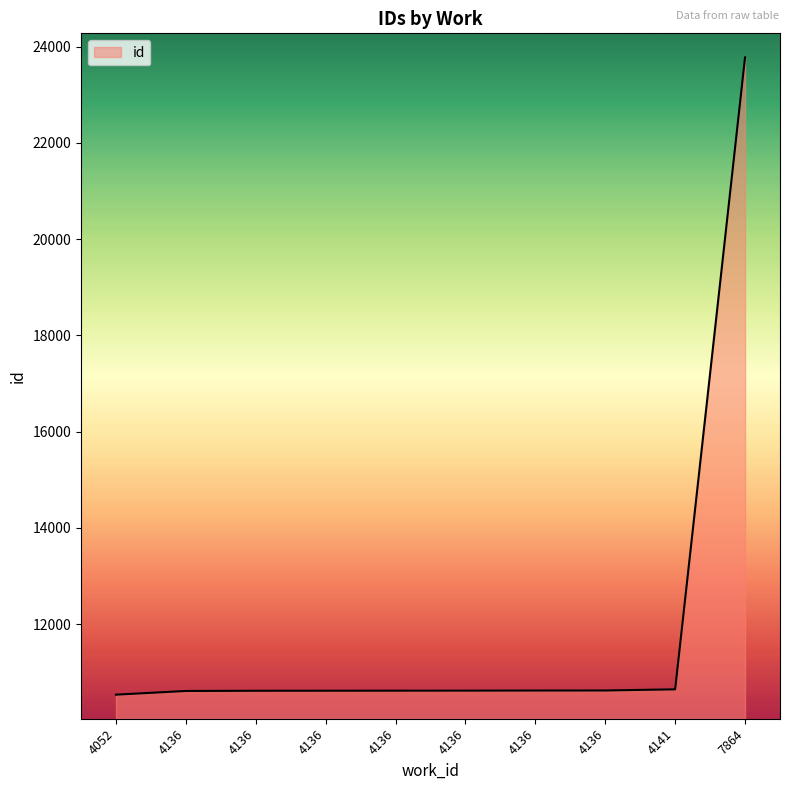

Reading left to right, what are all the values shown in this chart?

4052=10535	4136=10612	4136=10616	4136=10617	4136=10618	4136=10619	4136=10621	4136=10622	4141=10646	7864=23778